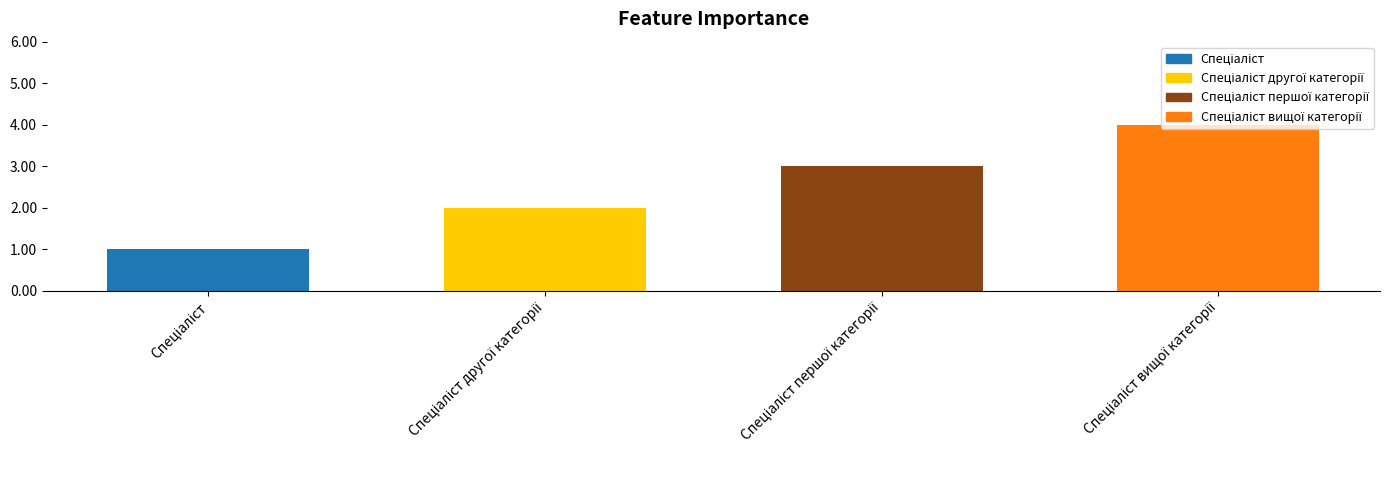

What is the greatest value displayed?

4